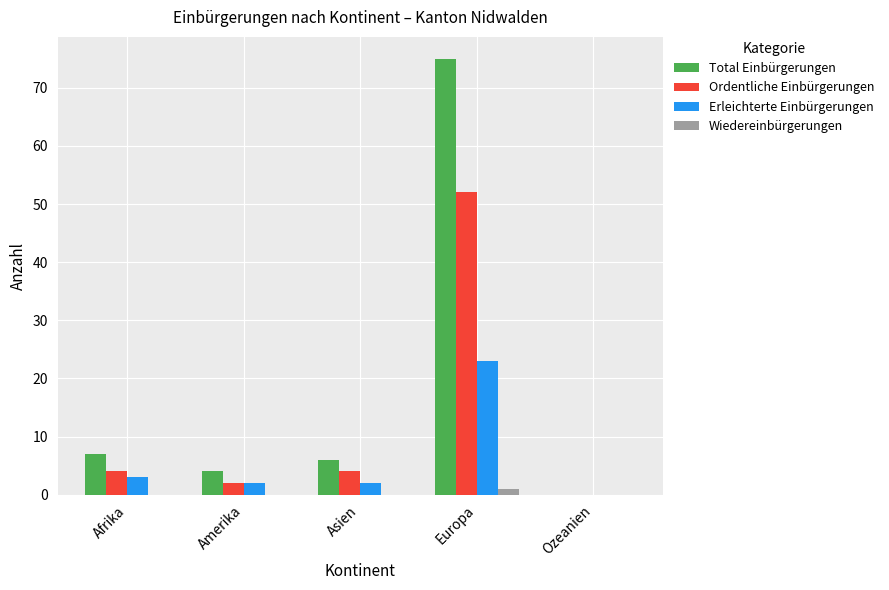

How many groups of bars are there?

5